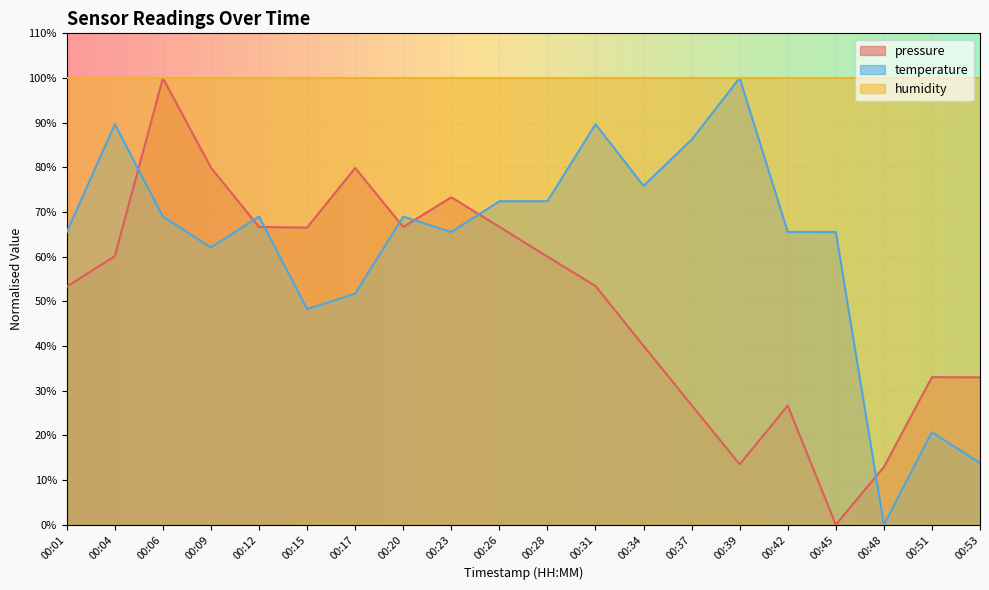

What is the maximum value for pressure?

100.0